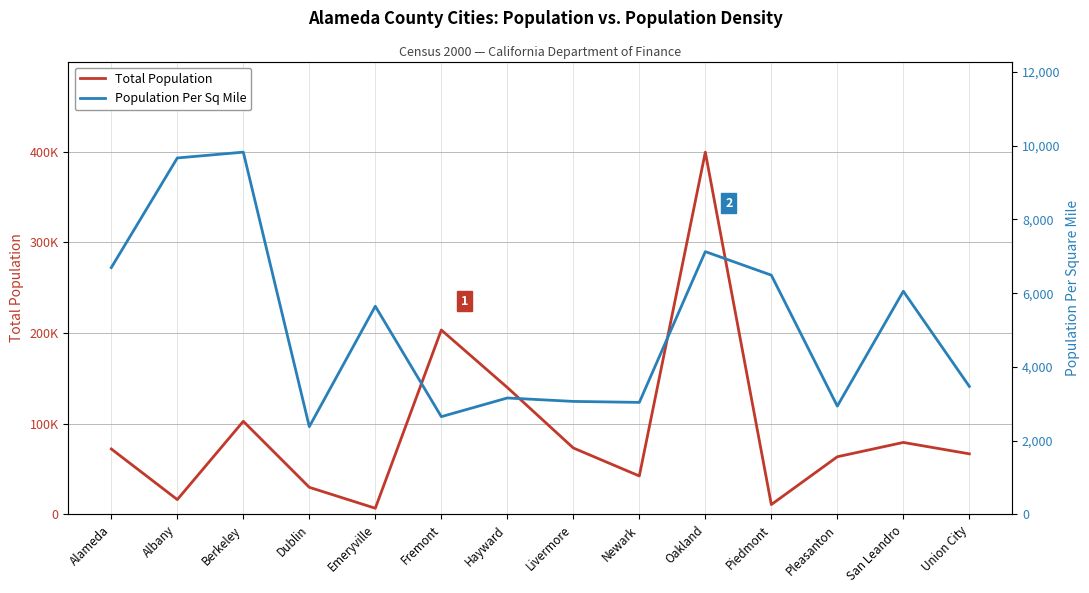

True or false: Total Population has a value of 10952.0 at Piedmont.

True